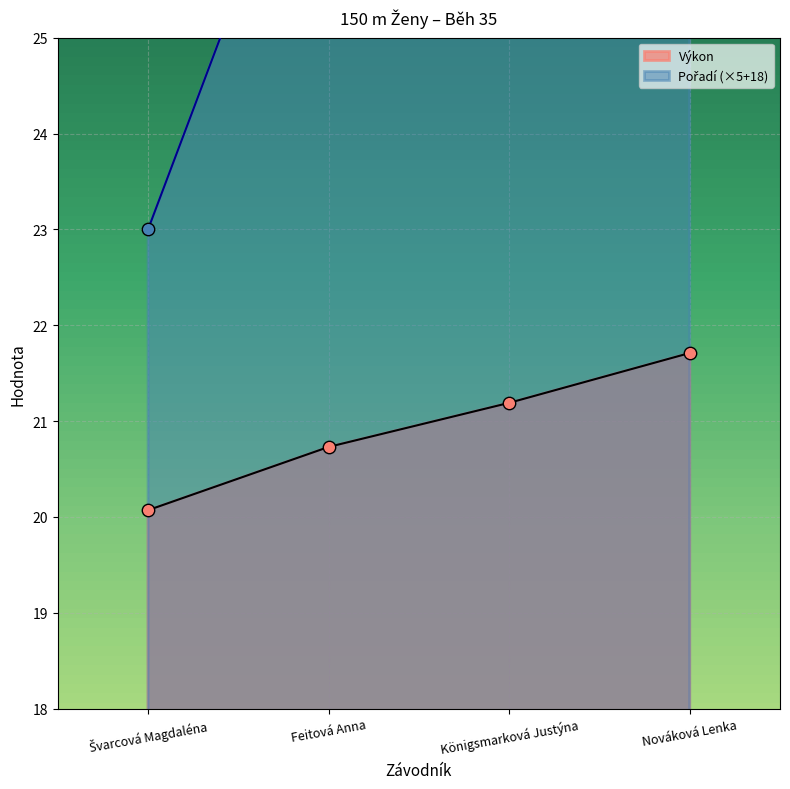

Which series has the largest total across all categories?

Pořadí